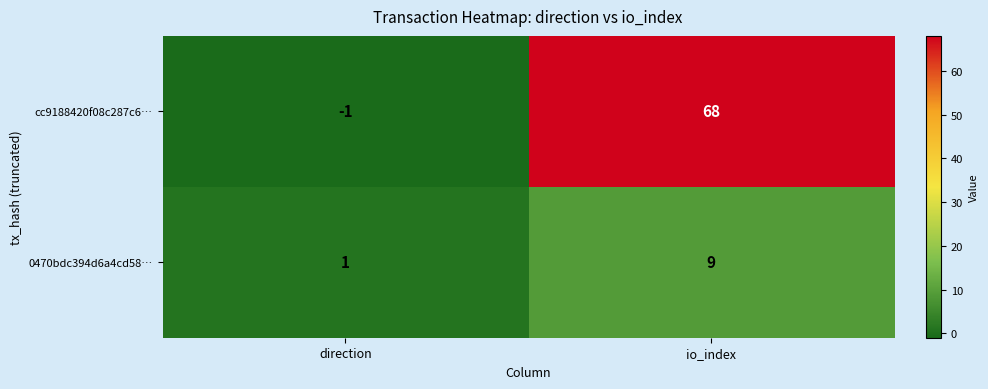

Reading left to right, list all the values displayed in this chart.

cc9188420f08c287c6…: -1	68
0470bdc394d6a4cd58…: 1	9